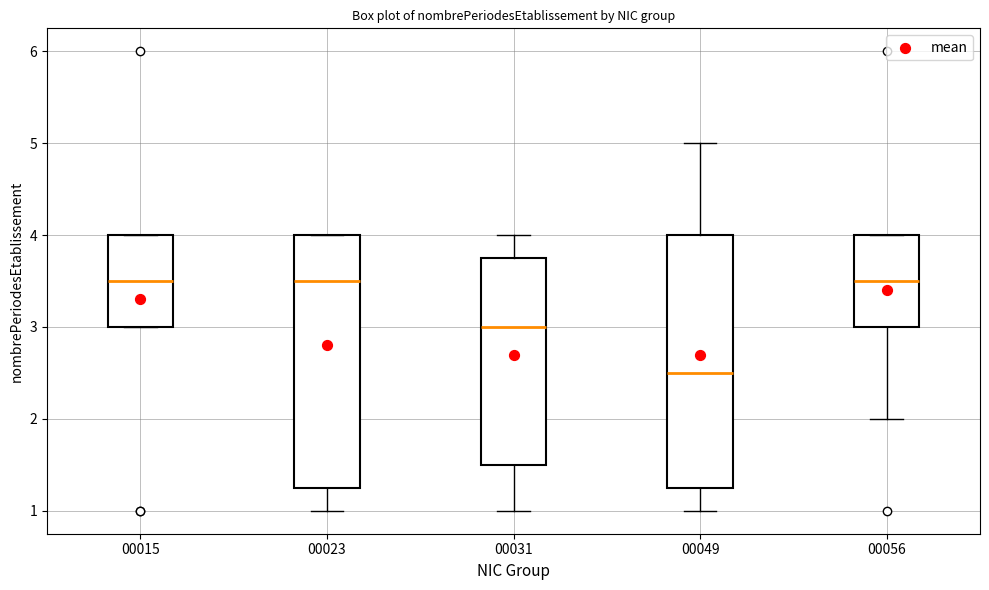

Which box has the lowest median line?

00049